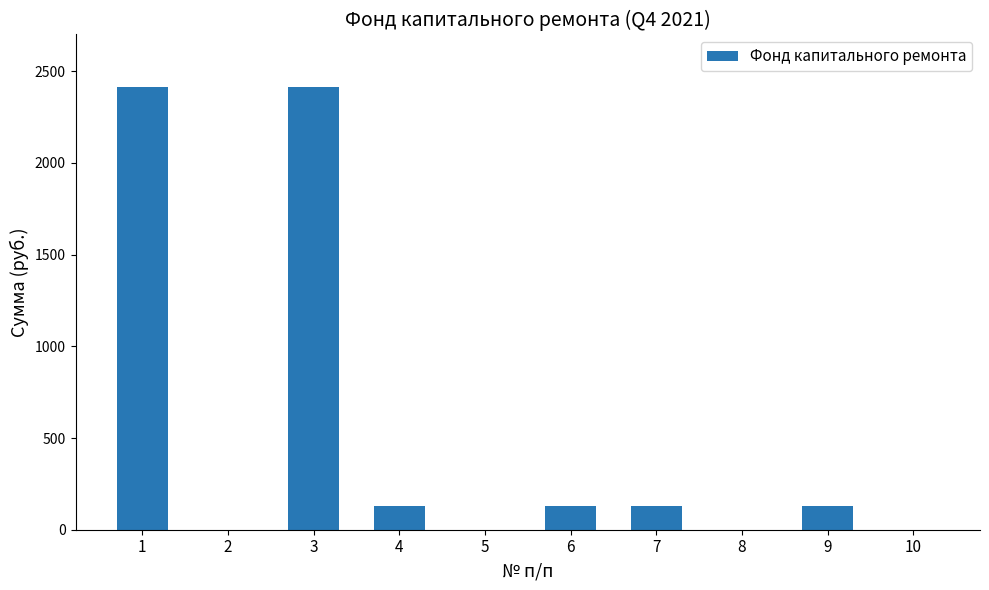

What is the sum of all values?

5352.8